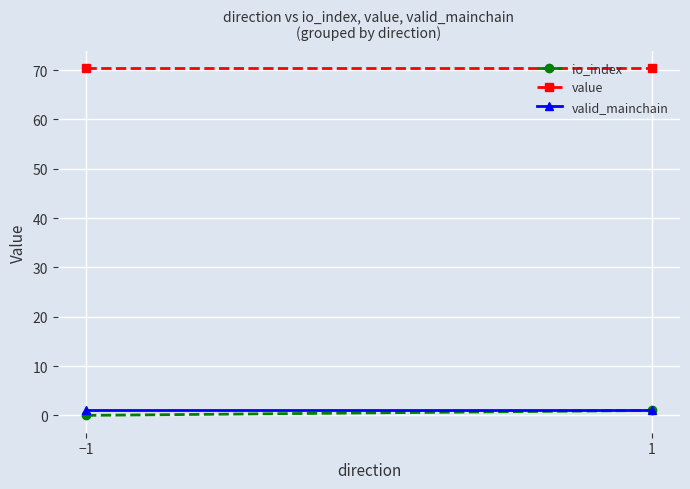

At how many categories does at least one series exceed 24?

2